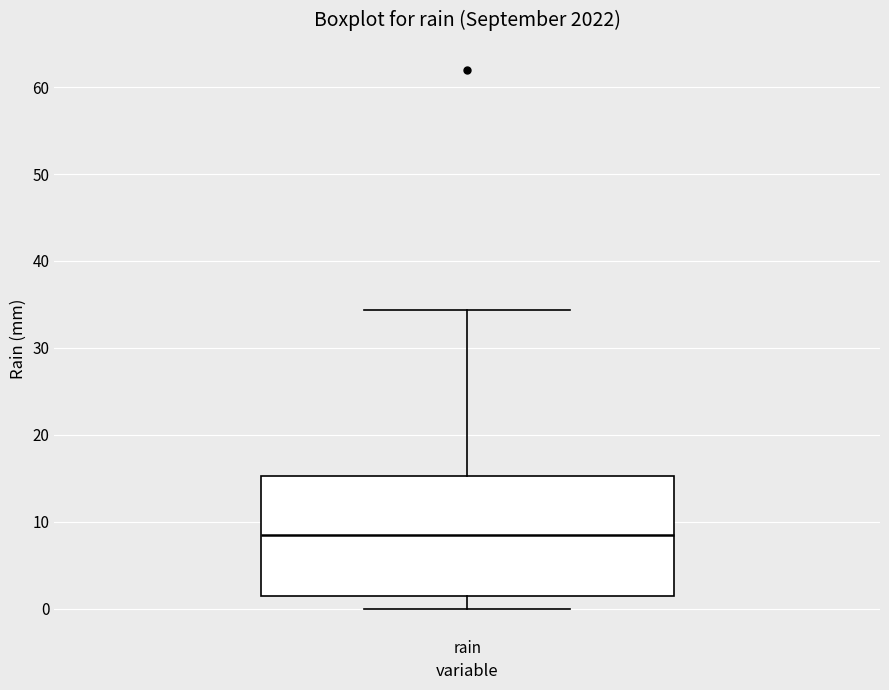

Where is the lower edge of the box for rain on the y-axis? The values are not printed on the chart, so give them approximately, as read against the axis.

1